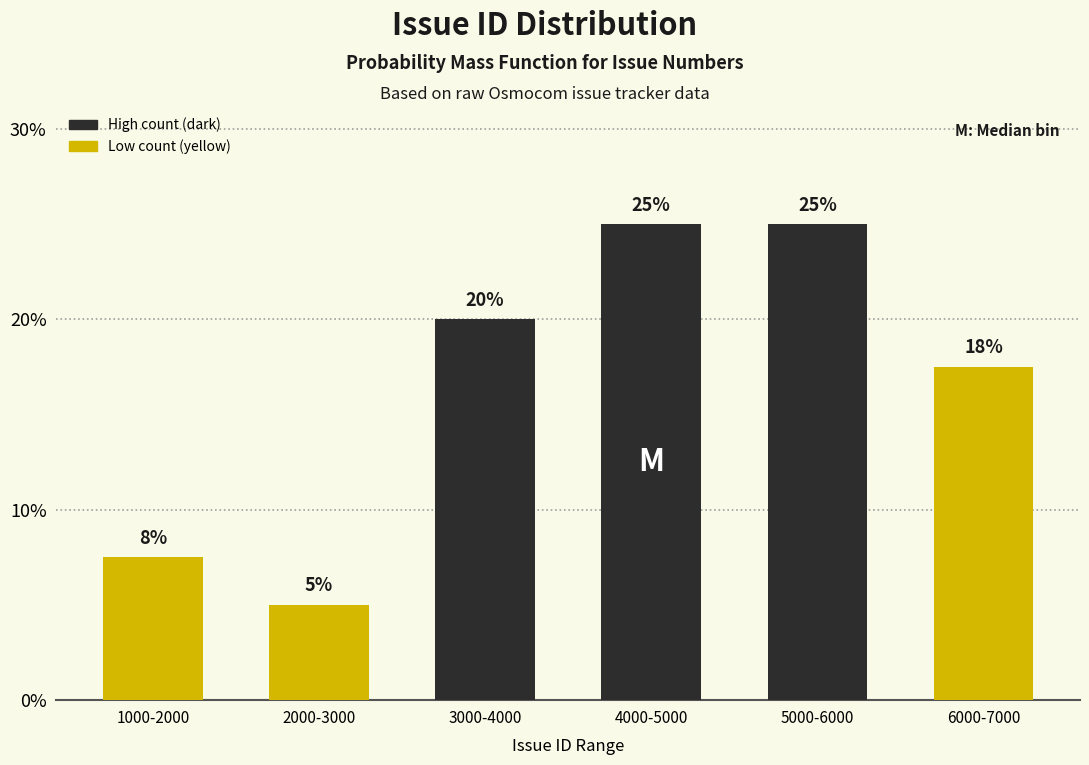

Read the value at 1000-2000.

7.5